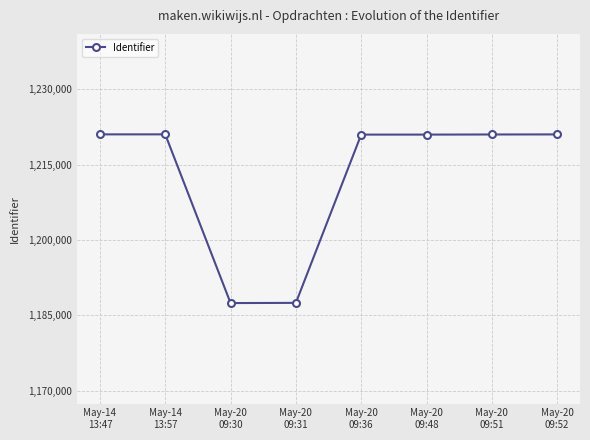

What is the difference between the values at May-20
09:48 and May-14
13:57?

48